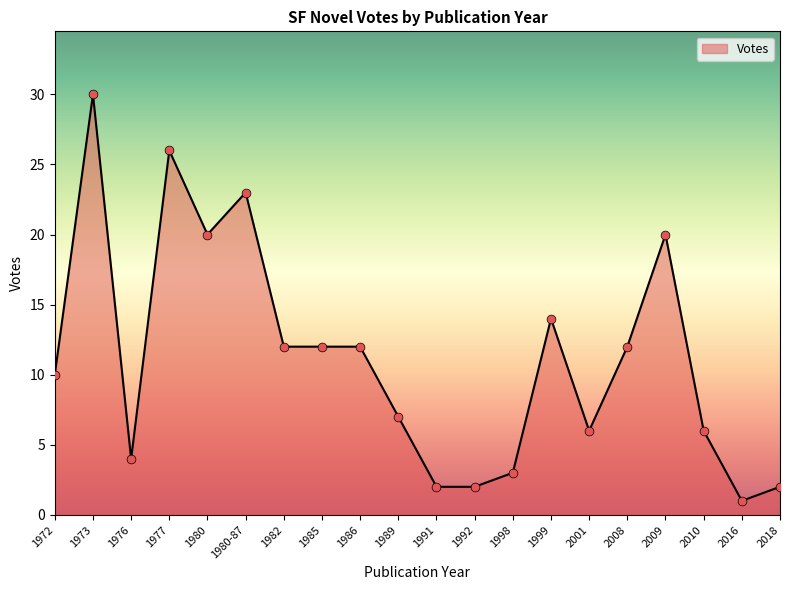

Between 1991 and 1980, which is larger?

1980